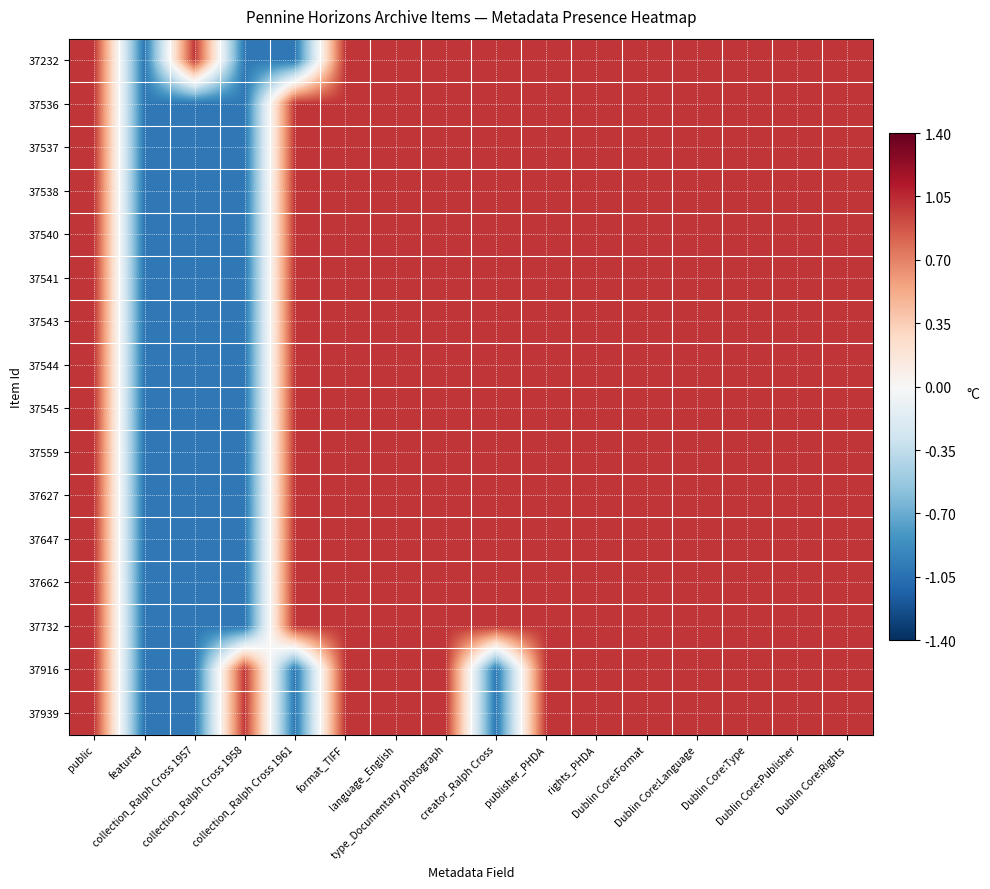

Which has a higher value, Dublin Core:Type or collection_Ralph Cross 1958?

Dublin Core:Type